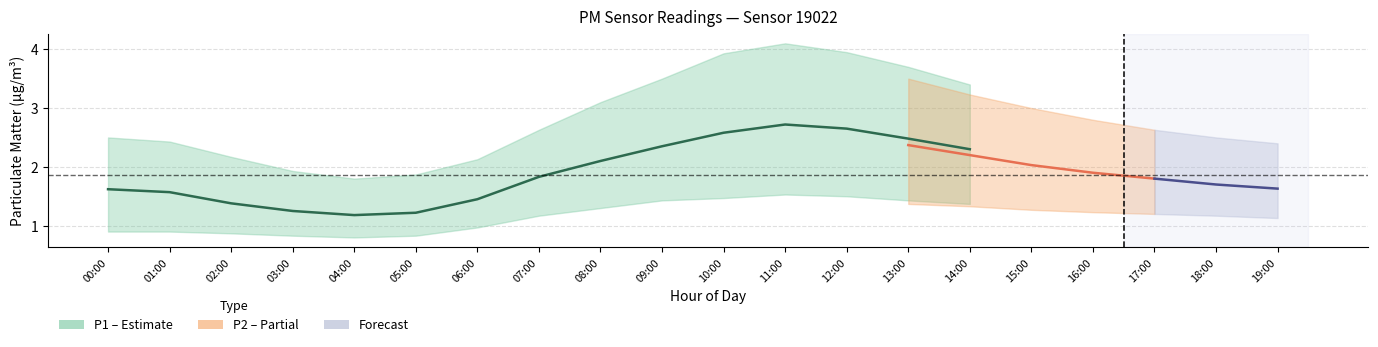

Which has a higher value, 00:00 or 18:00?

18:00